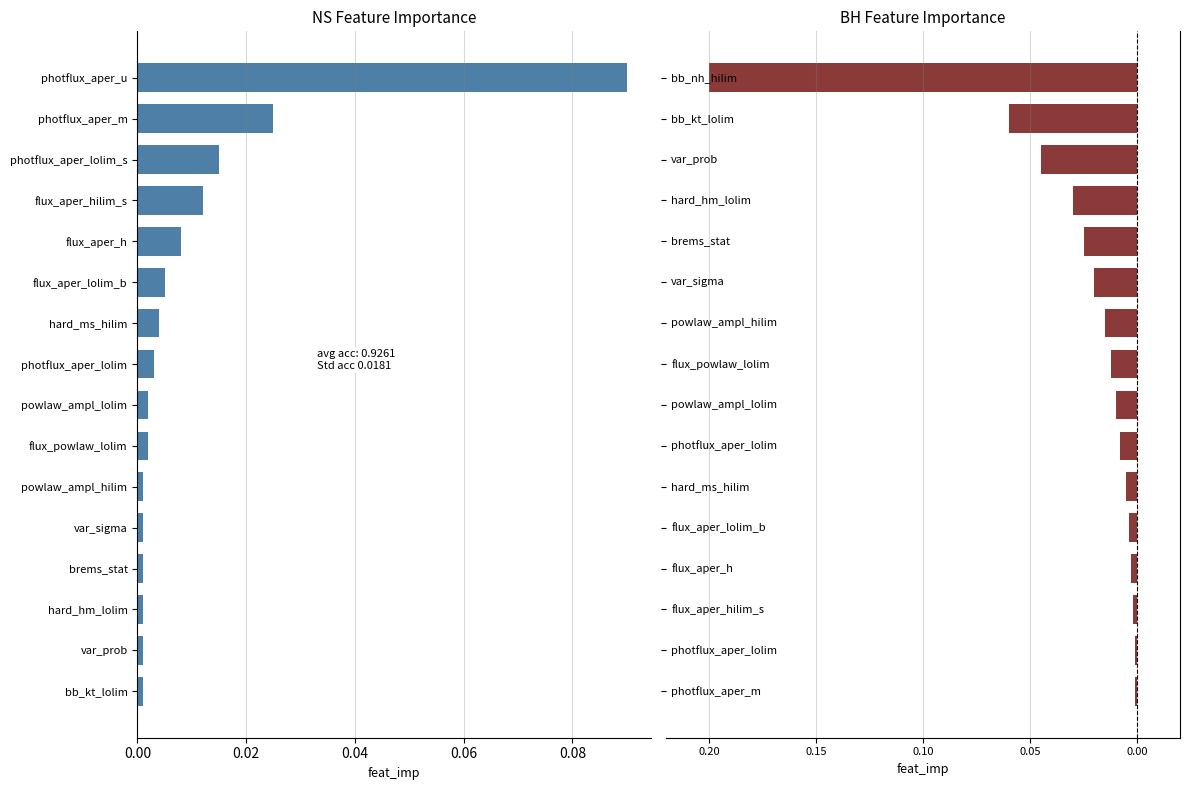

Between photflux_aper_m and flux_aper_hilim_s, which series saw the biggest shift?

BH